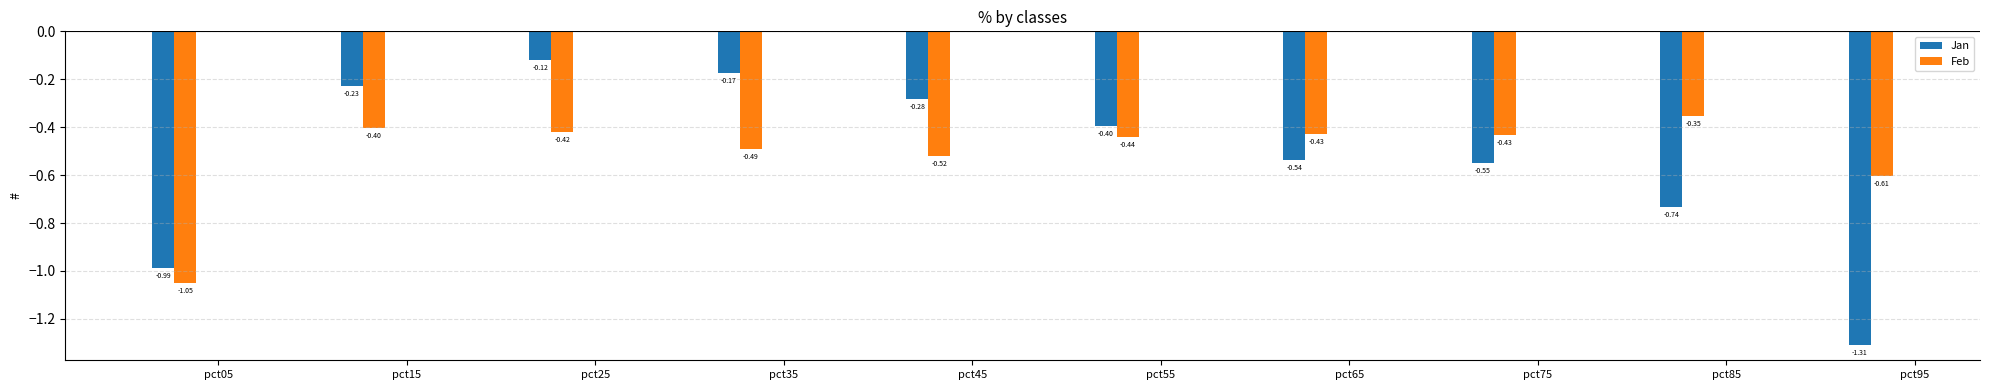

Which series has the largest range (max minus min)?

Jan